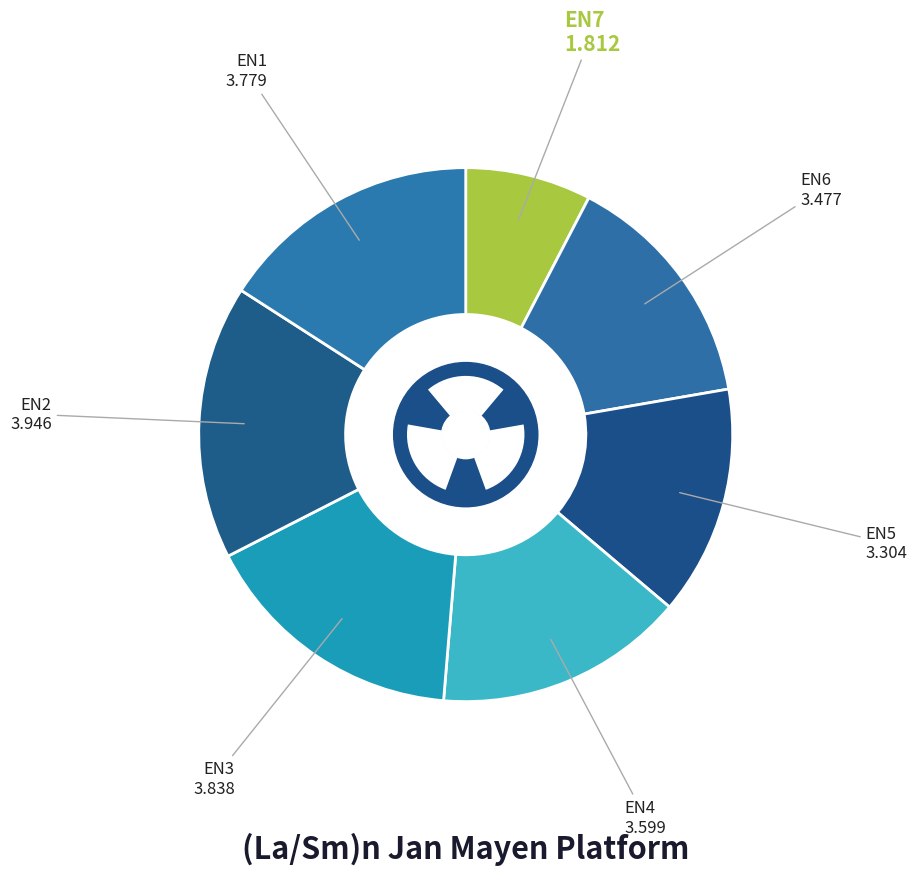

Rank the categories by value from lowest to highest.

EN7, EN5, EN6, EN4, EN1, EN3, EN2